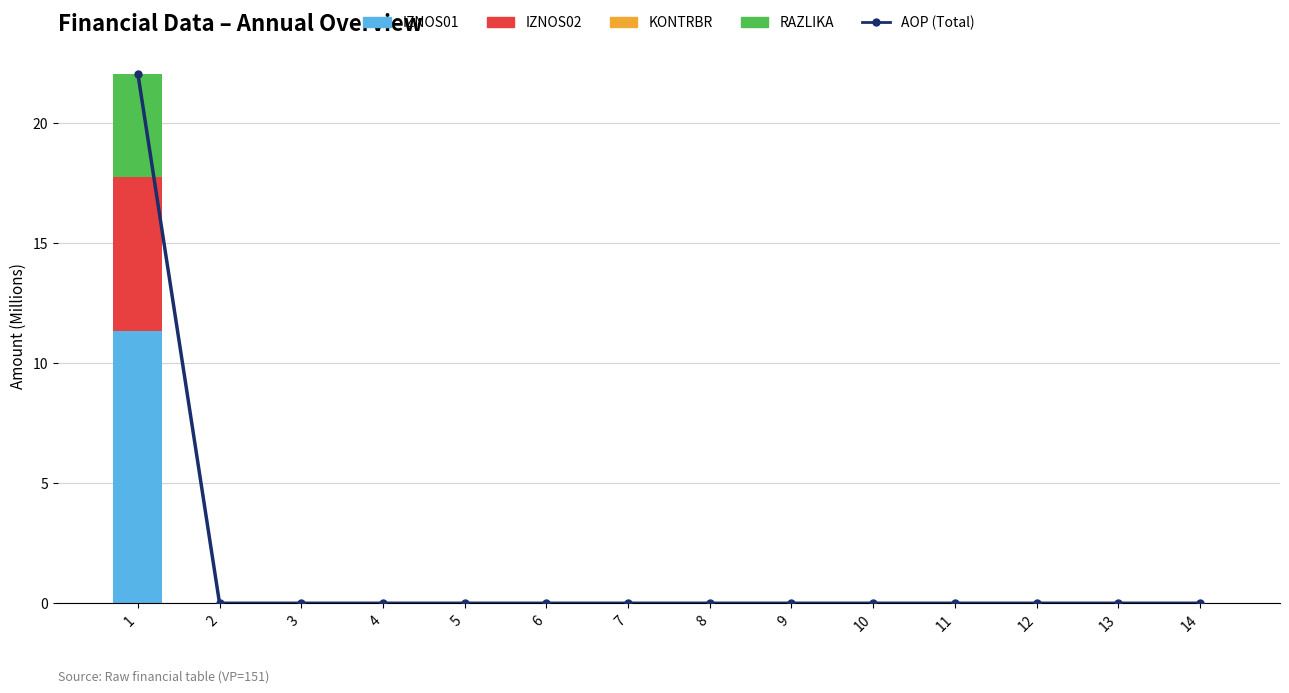

The IZNOS01 series shows 0.0 at 10. True or false?

True